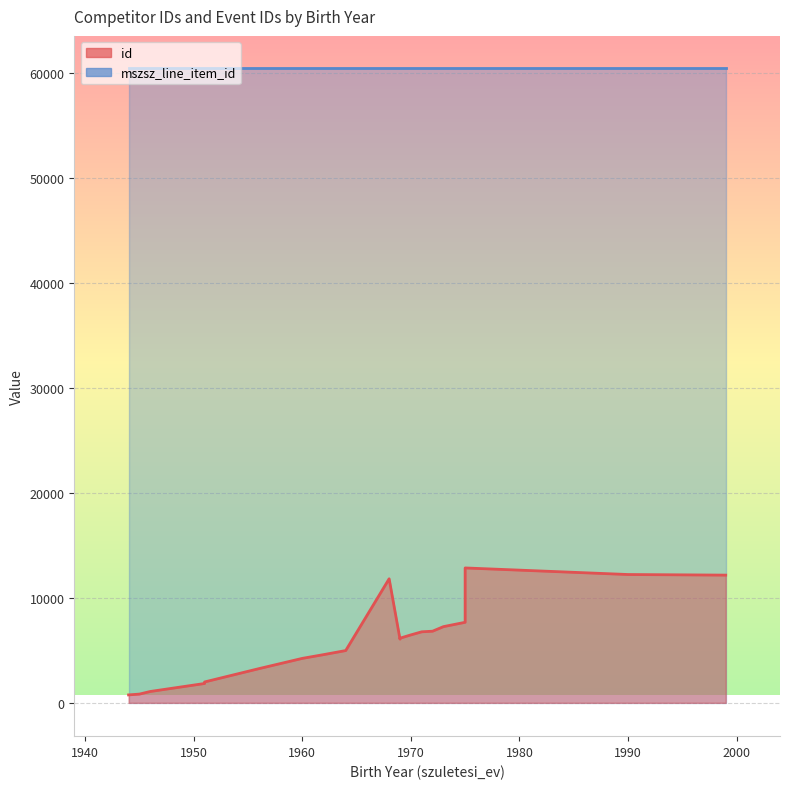

Rank the series by their average value, from highest to lowest.

mszsz_line_item_id, id